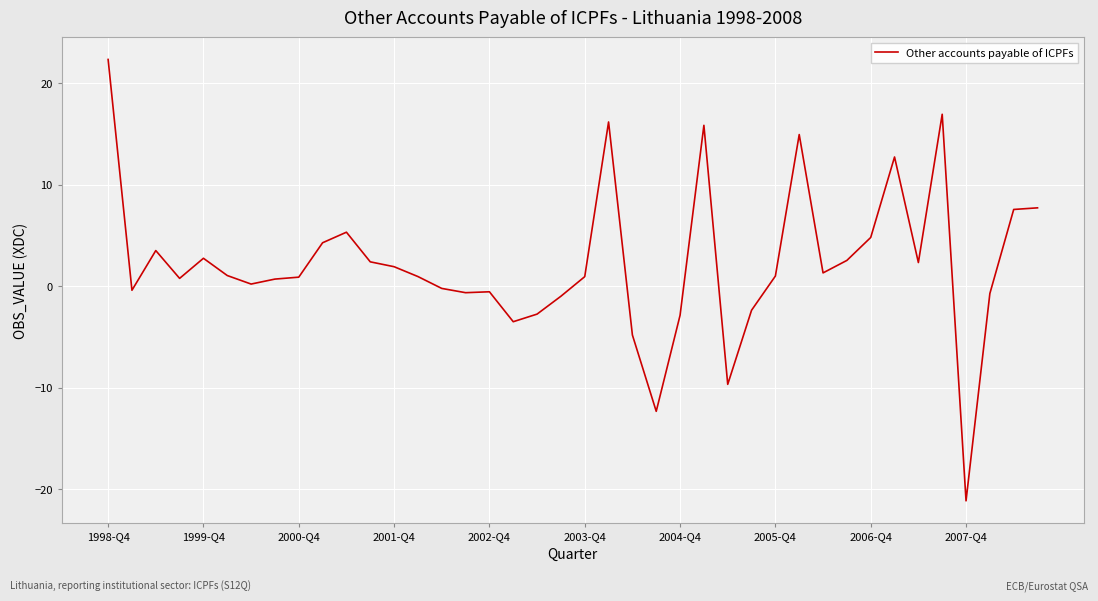

What is the greatest value displayed?

22.3